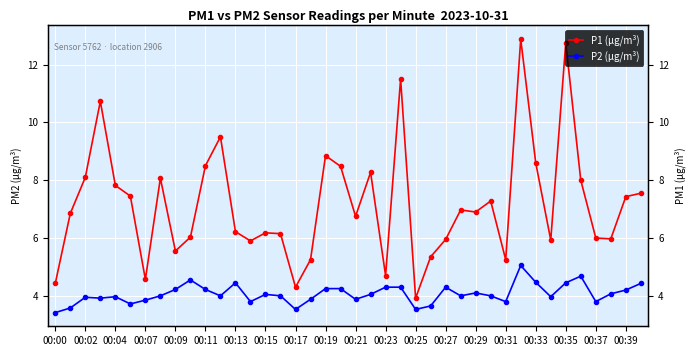

In P1 (µg/m³), how many points are lower than both neighbors (excluding endpoints)?

11